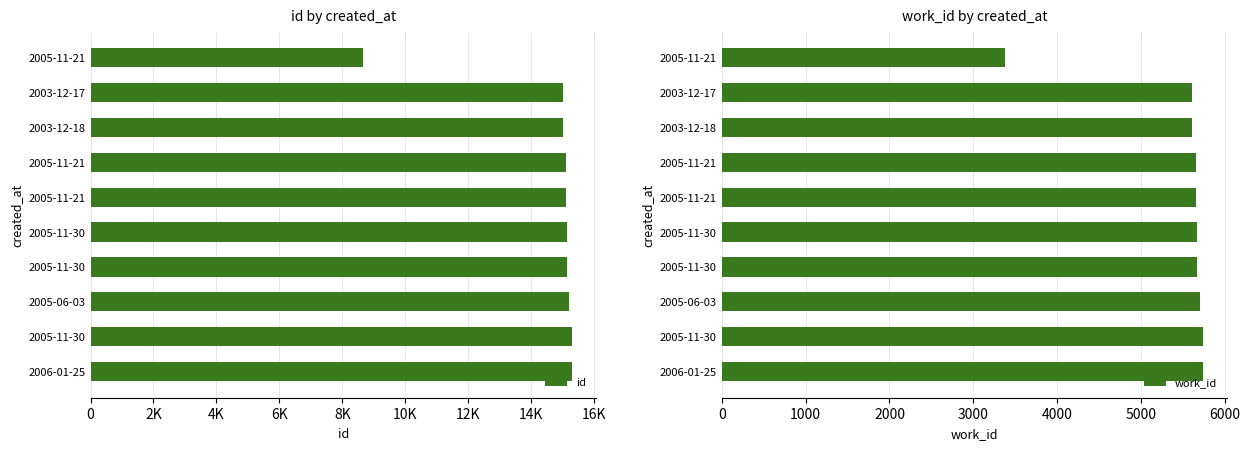

Reading right to left, what are all the values shown in this chart?

id: 15299	15298	15193	15152	15150	15120	15108	15011	15004	8658
work_id: 5738	5742	5698	5663	5663	5658	5655	5614	5614	3380